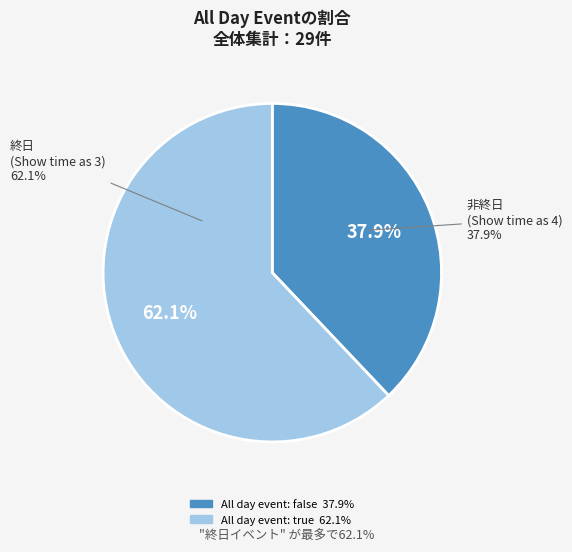

How many slices are in this pie chart?

2